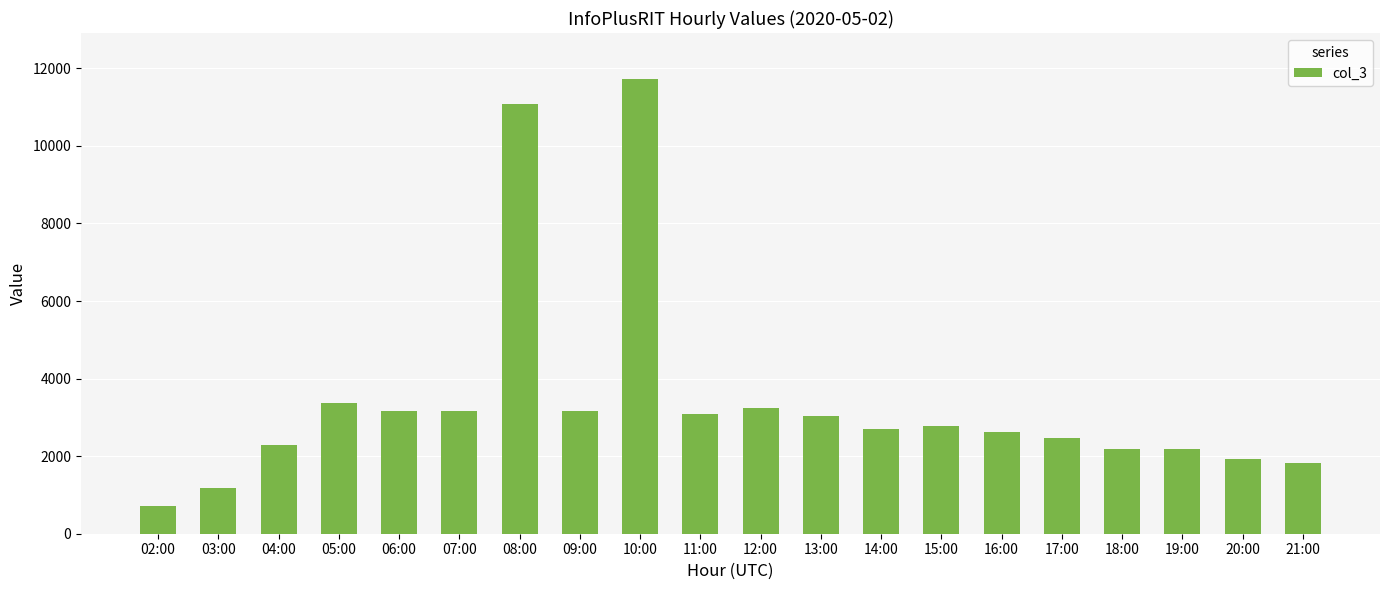

What is the value of the 8th bar from the left?

3156